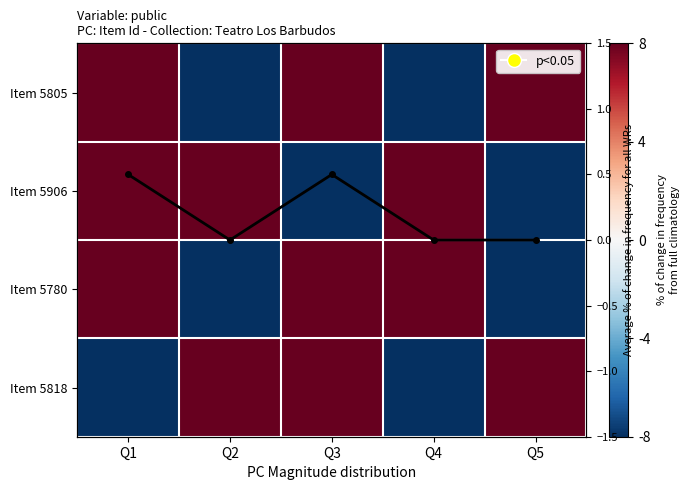

What is the difference between the maximum and minimum values in the Item 5818 series?

2.0